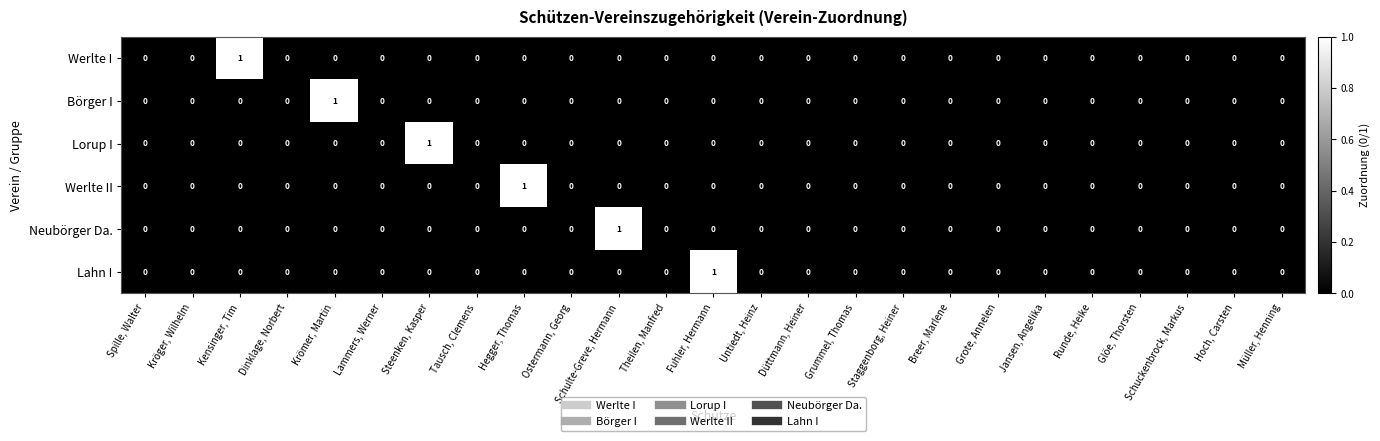

True or false: Werlte I has a value of 1 at Schuckenbrock, Markus.

False